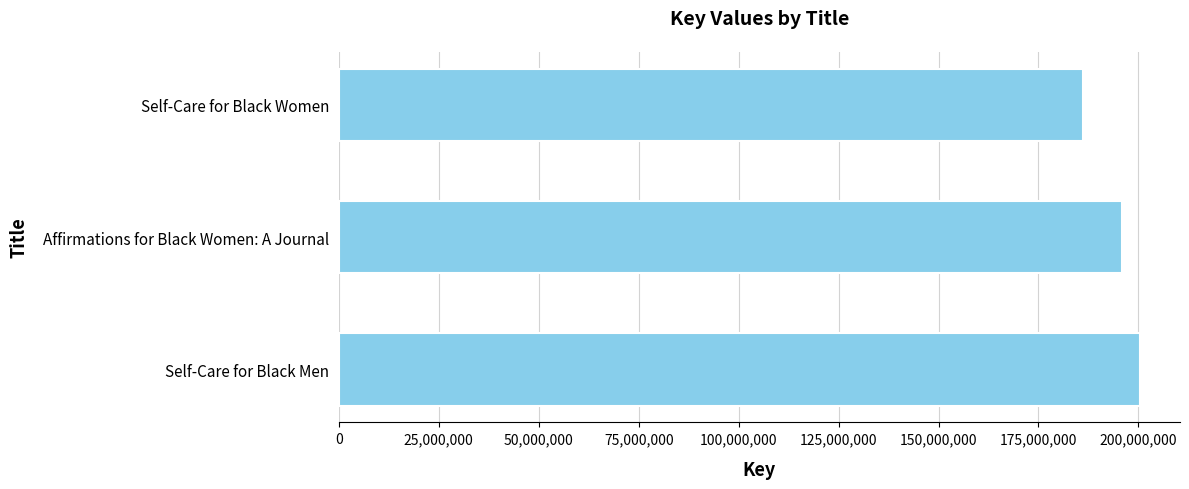

Are the bars grouped side by side (vs. stacked)?

No